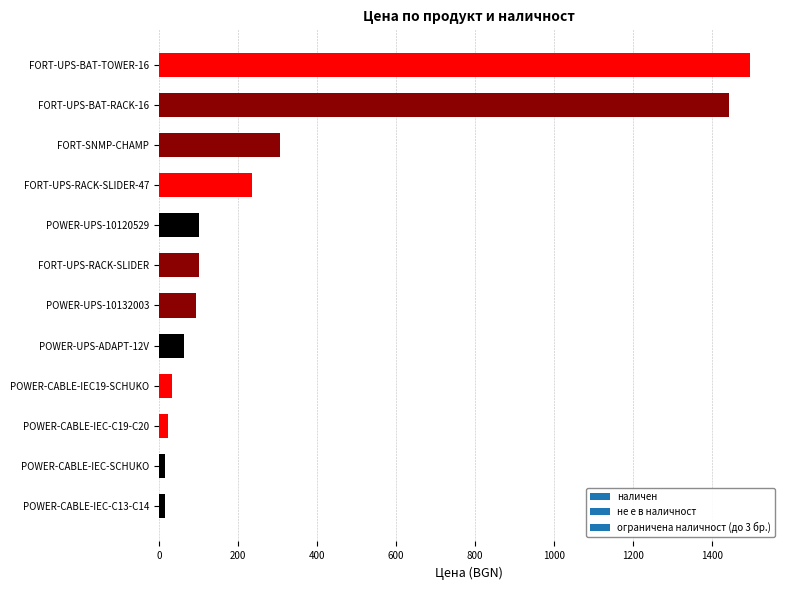

What is the difference between the maximum and second lowest values?

1480.8